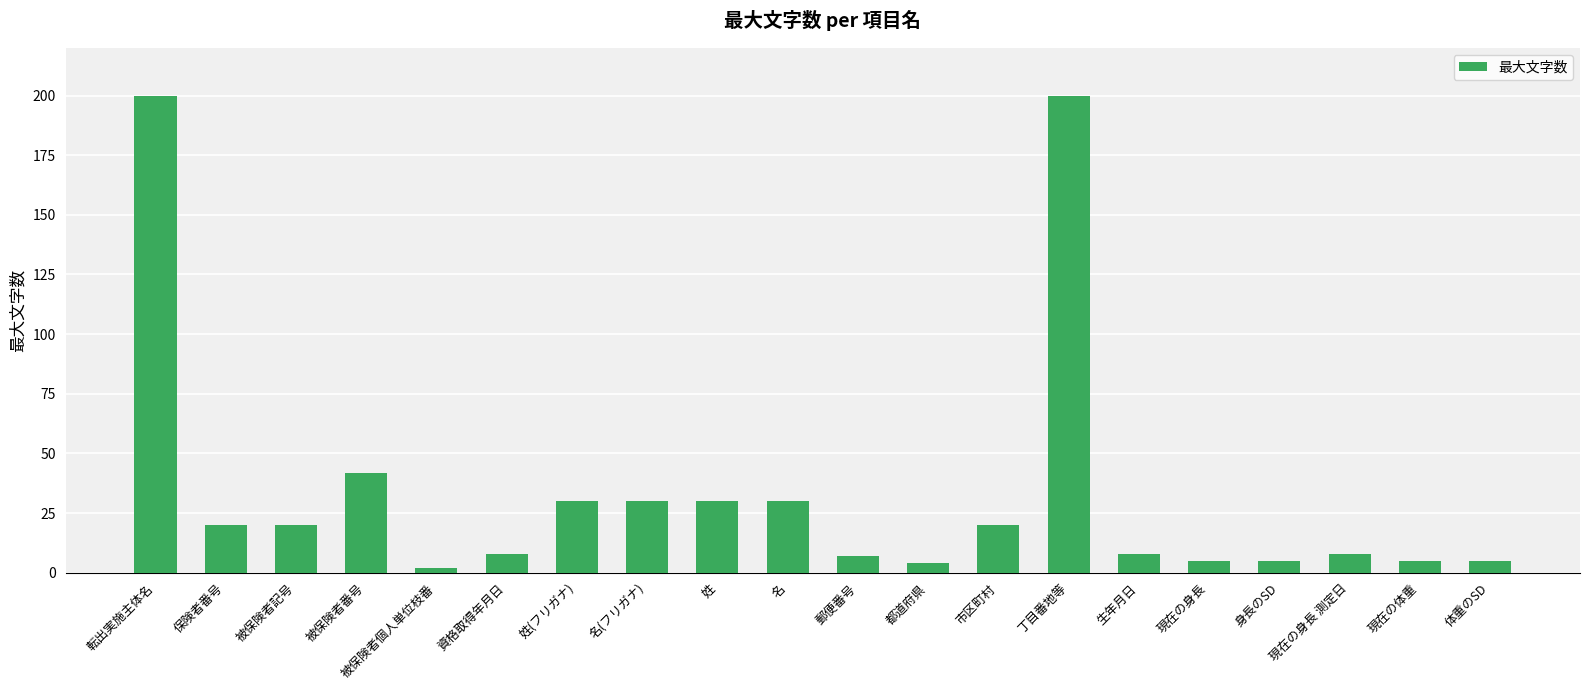

How many values are below 20?

10